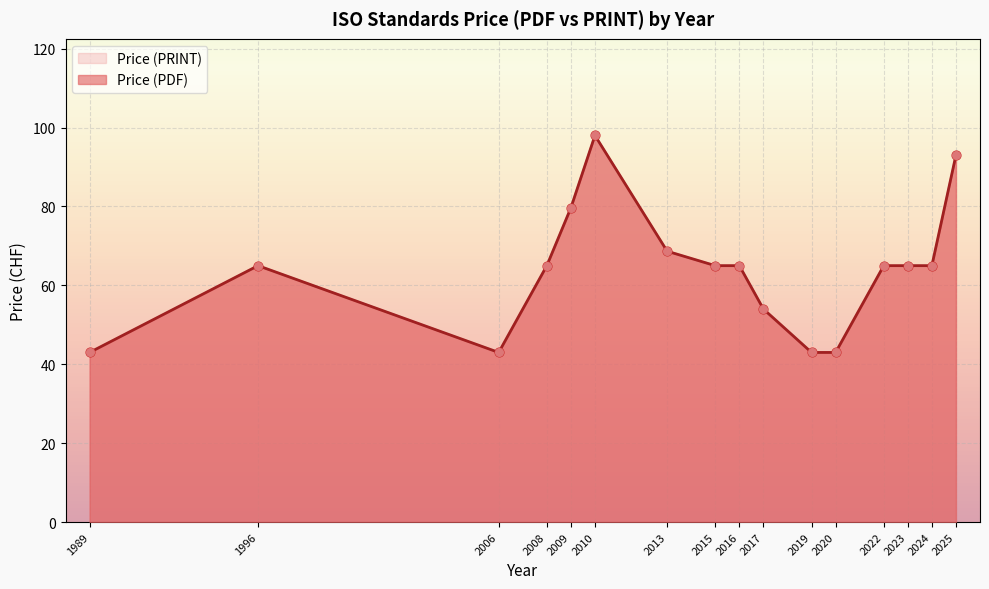

Which series reaches the minimum Y coordinate?

Price (PDF)